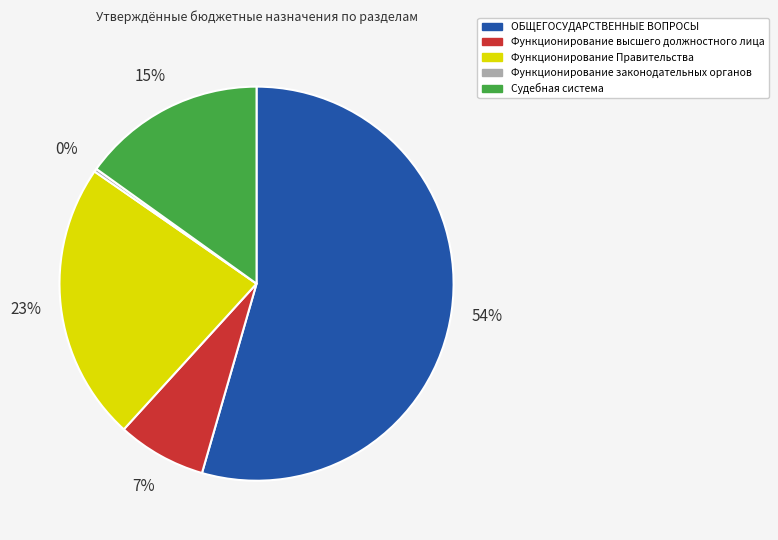

What is the largest slice in the pie chart?

ОБЩЕГОСУДАРСТВЕННЫЕ ВОПРОСЫ